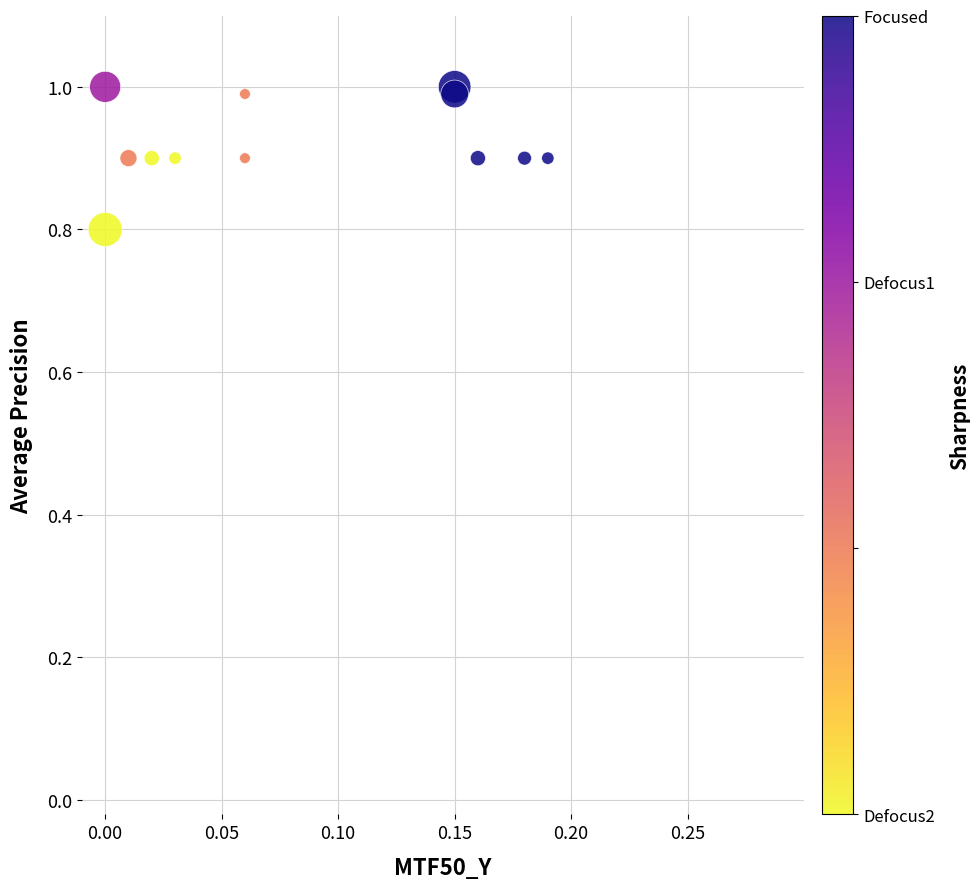

What Y value in the scatter plot is closest to 0?

0.8